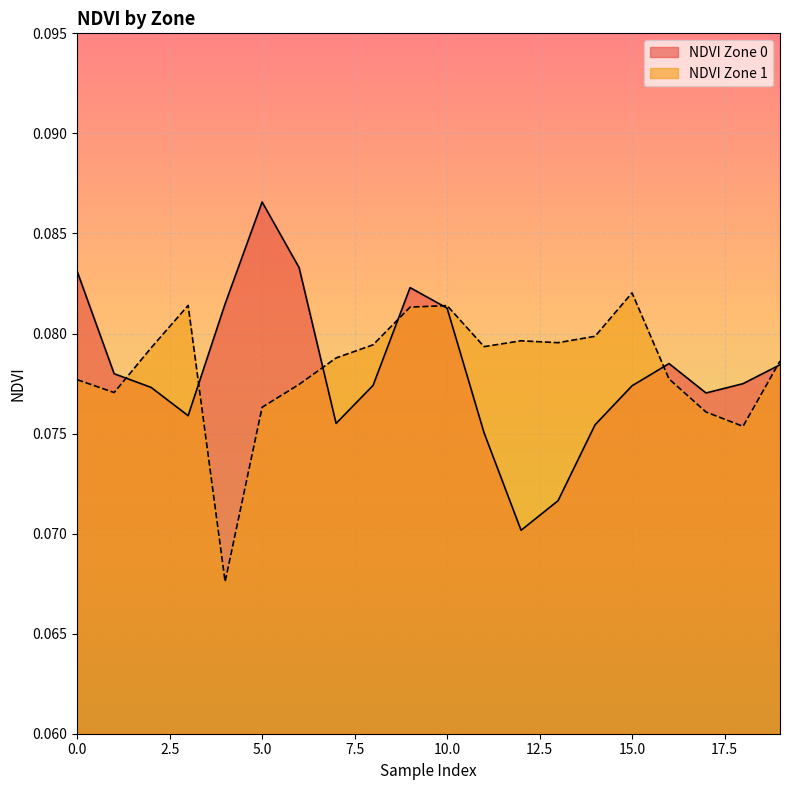

Rank the categories by NDVI Zone 0 value from lowest to highest.

12, 13, 11, 14, 7, 3, 17, 2, 15, 8, 18, 1, 19, 16, 10, 4, 9, 0, 6, 5